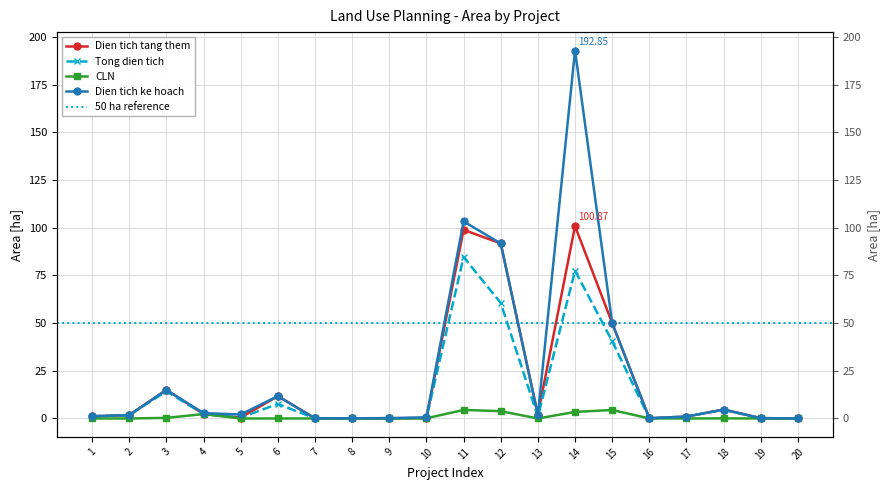

True or false: Tong dien tich has more than 1 interior local peaks.

True